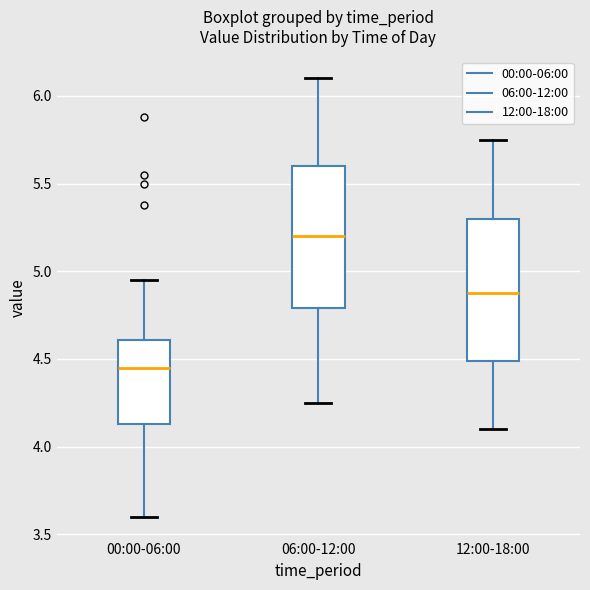

Which box has the lowest median line?

00:00-06:00